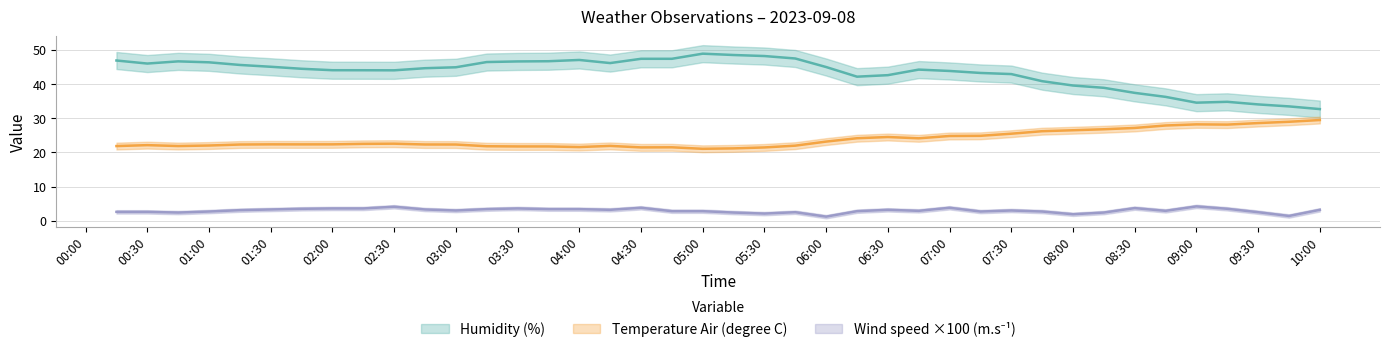

What is the sum of the Humidity (%) values at 2023-09-08T03:45:00 and 2023-09-08T06:15:00?

88.9